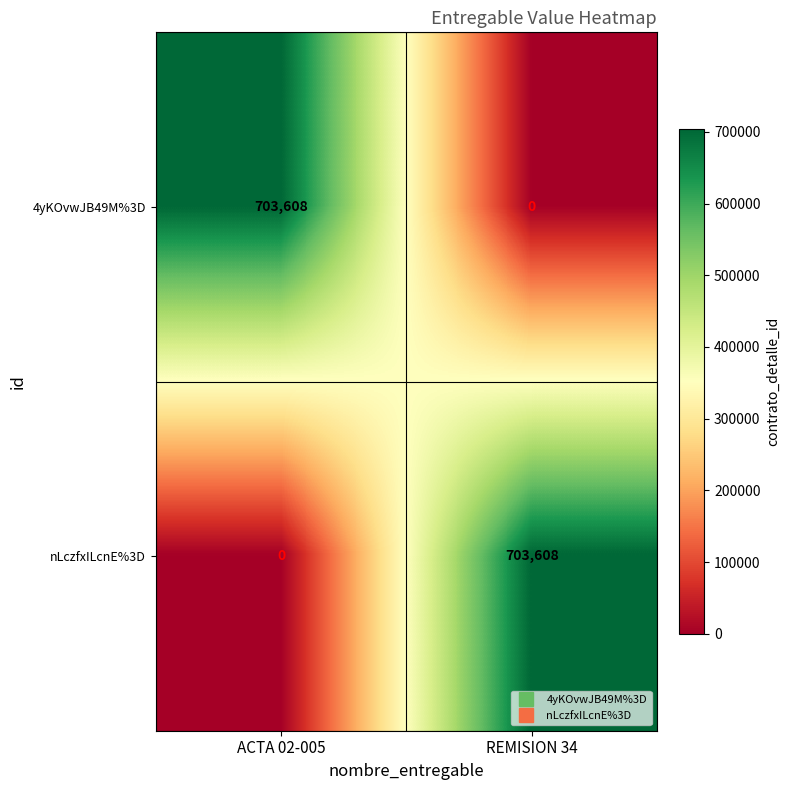

What is the total value across all series at ACTA 02-005?

703608